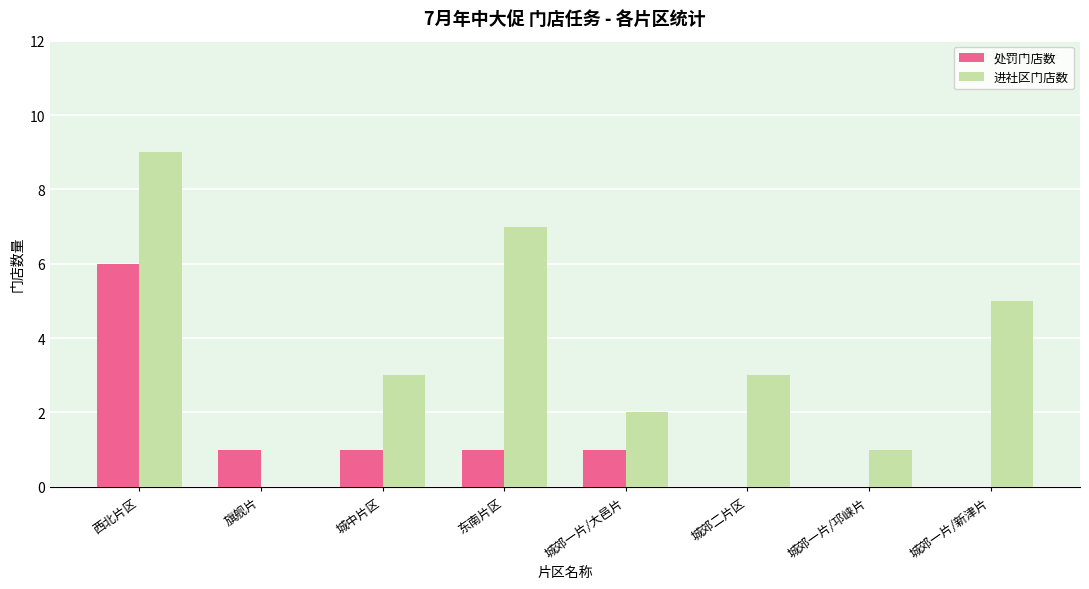

What value does the 进社区门店数 series have at 西北片区?

9